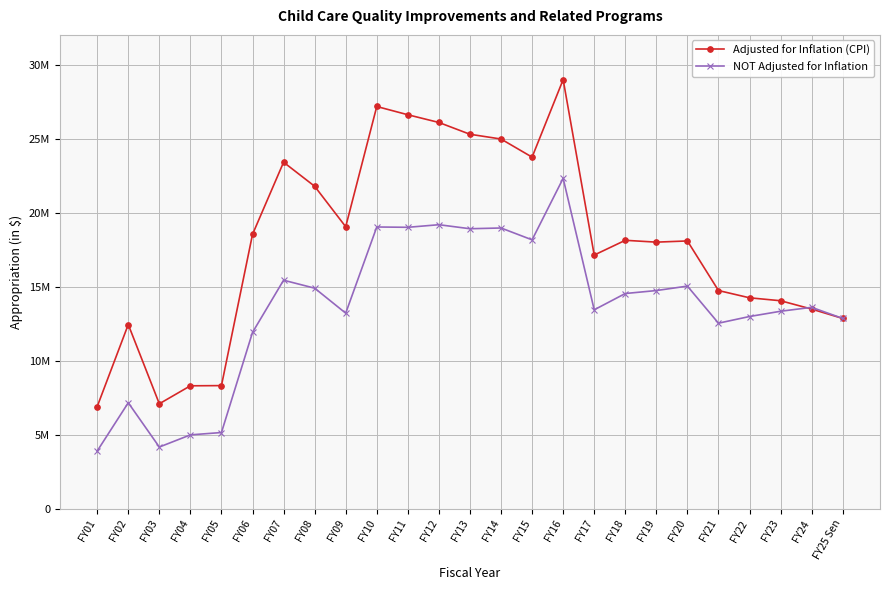

How many values in the Adjusted for Inflation (CPI) series exceed 18090543?

12